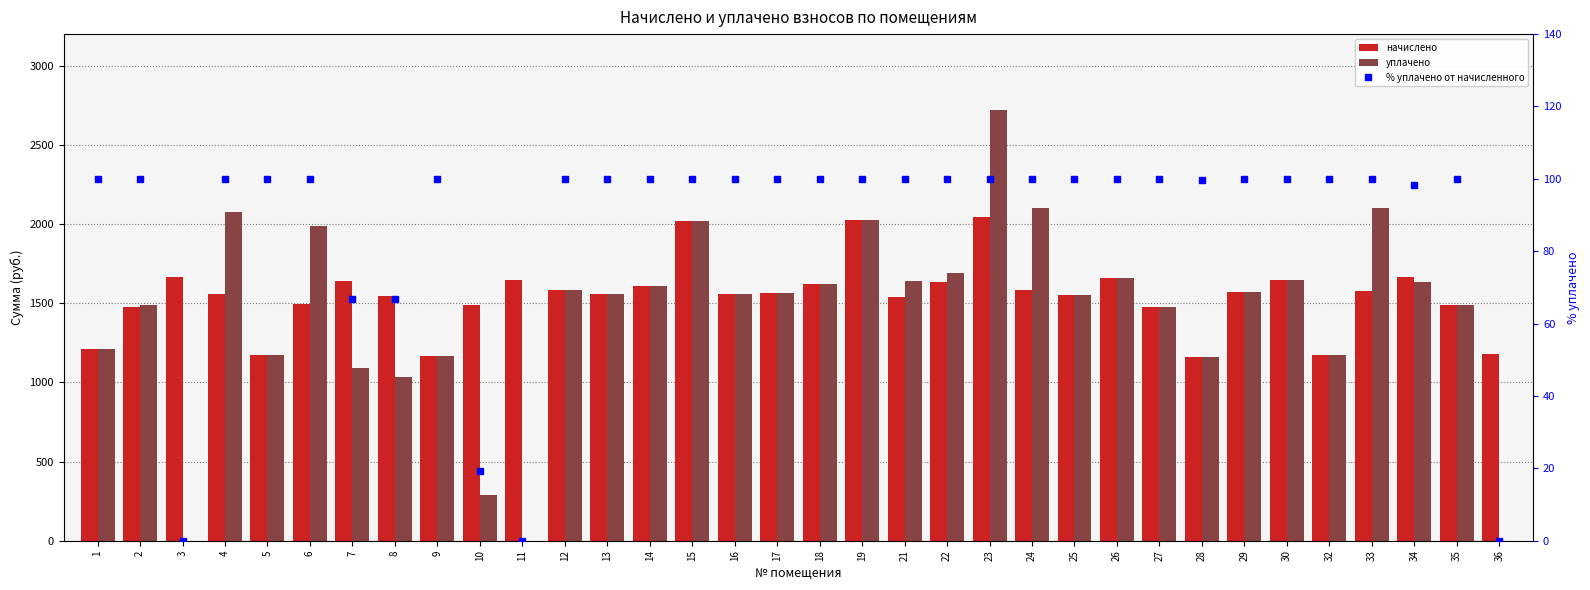

Which category has the highest value across all series?

23